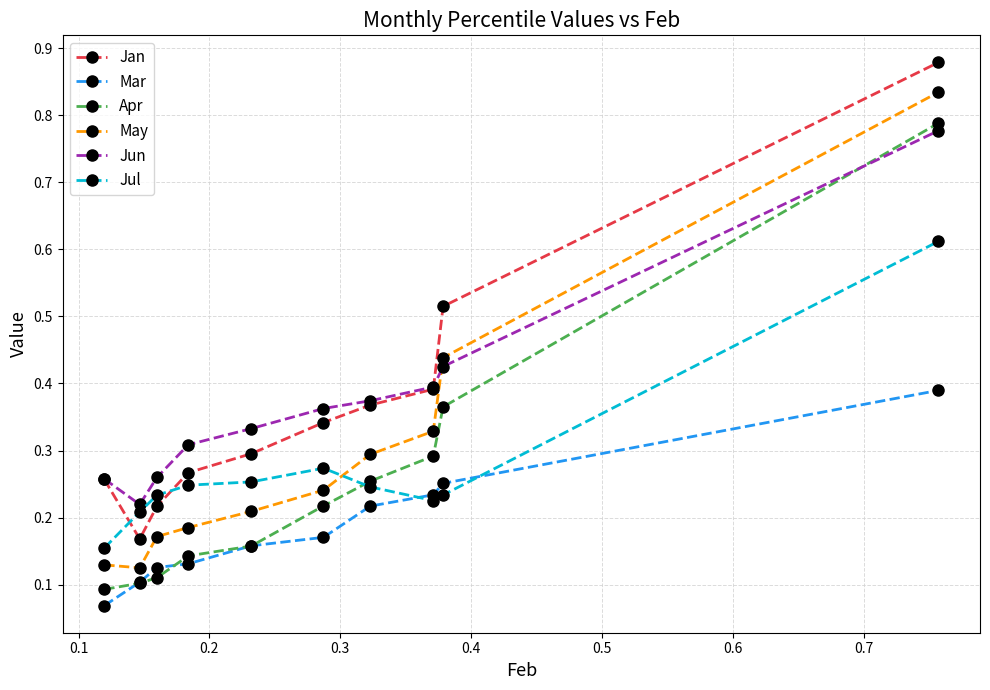

Is this an area chart (filled region under the line)?

No